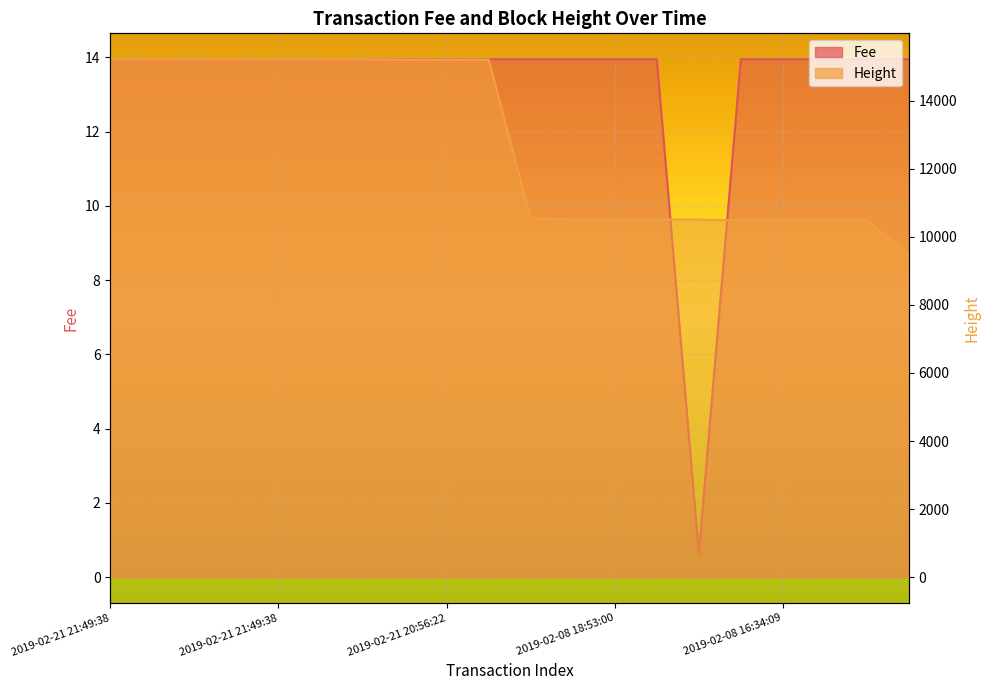

What is the average value of the Fee series?

13.3